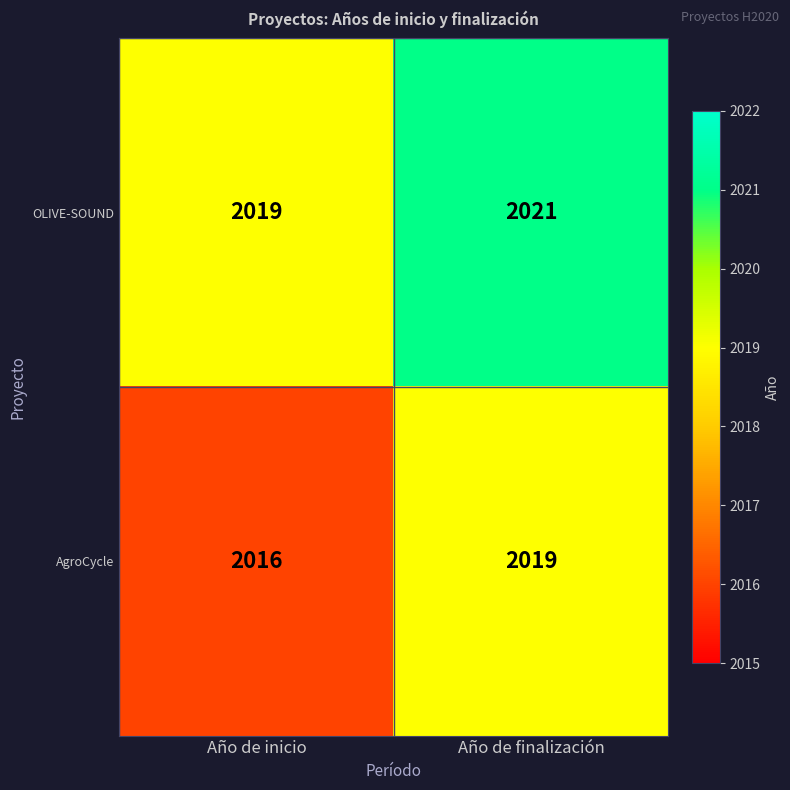

The AgroCycle series shows 2016 at Año de inicio. True or false?

True